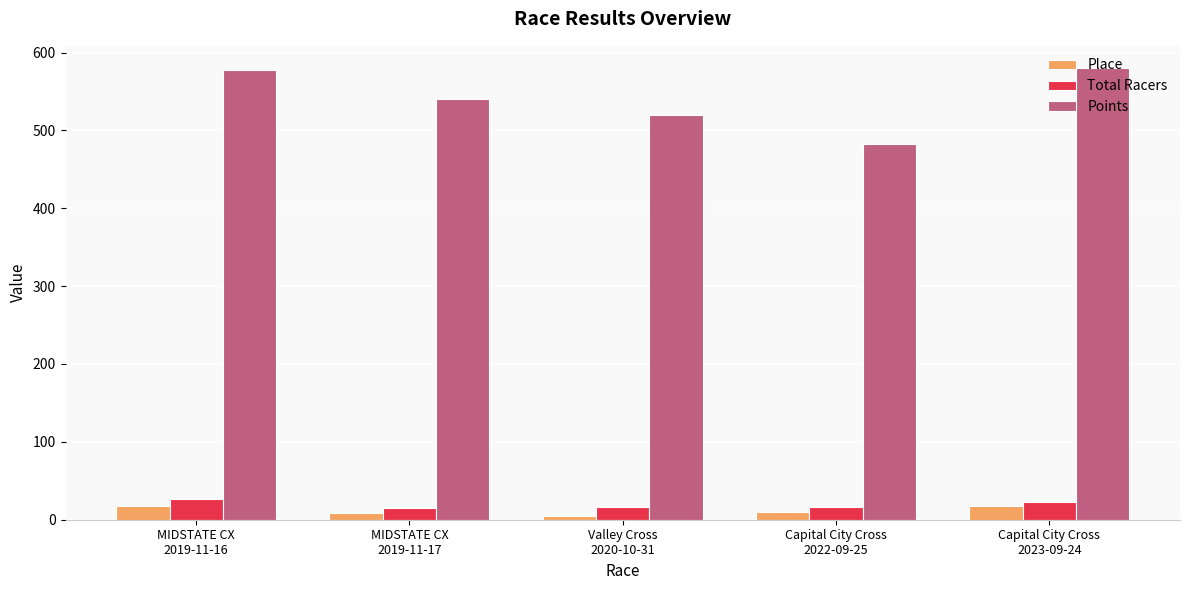

What is the spread (max minus min) of values at Capital City Cross
2023-09-24?

561.6